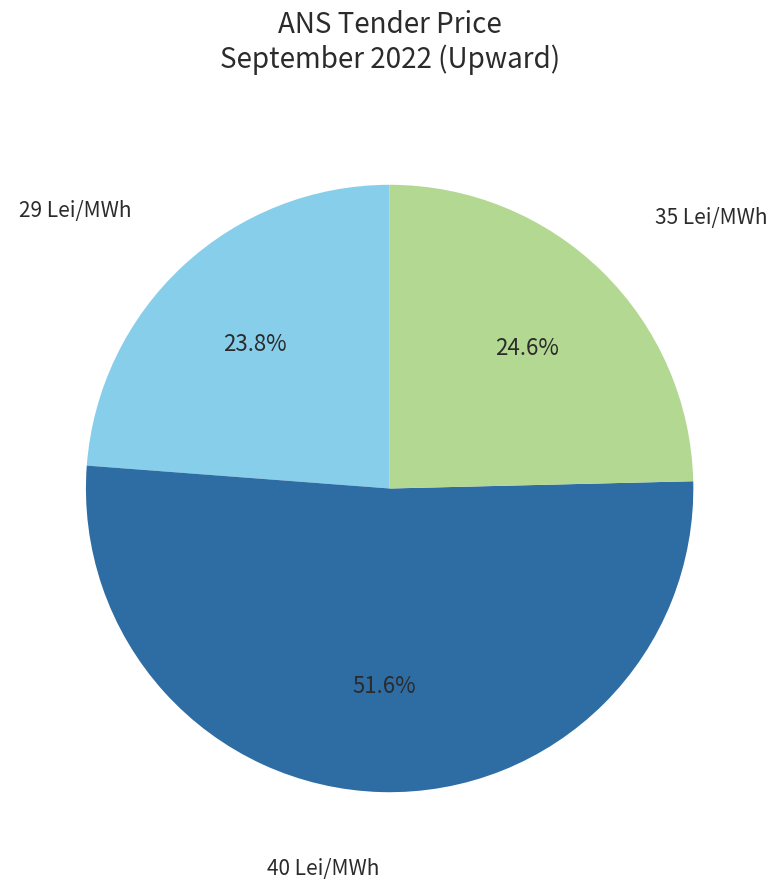

Does any single category account for the majority?

Yes